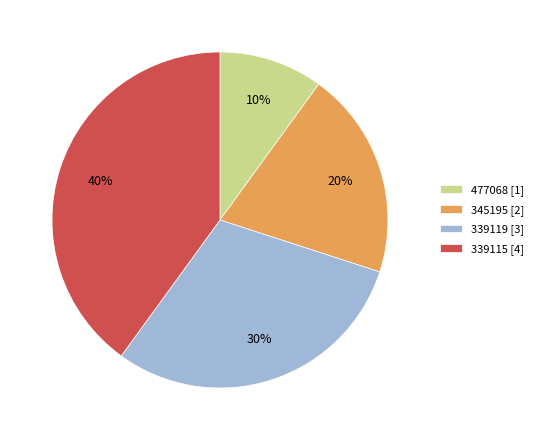

How many segments does this pie chart have?

4